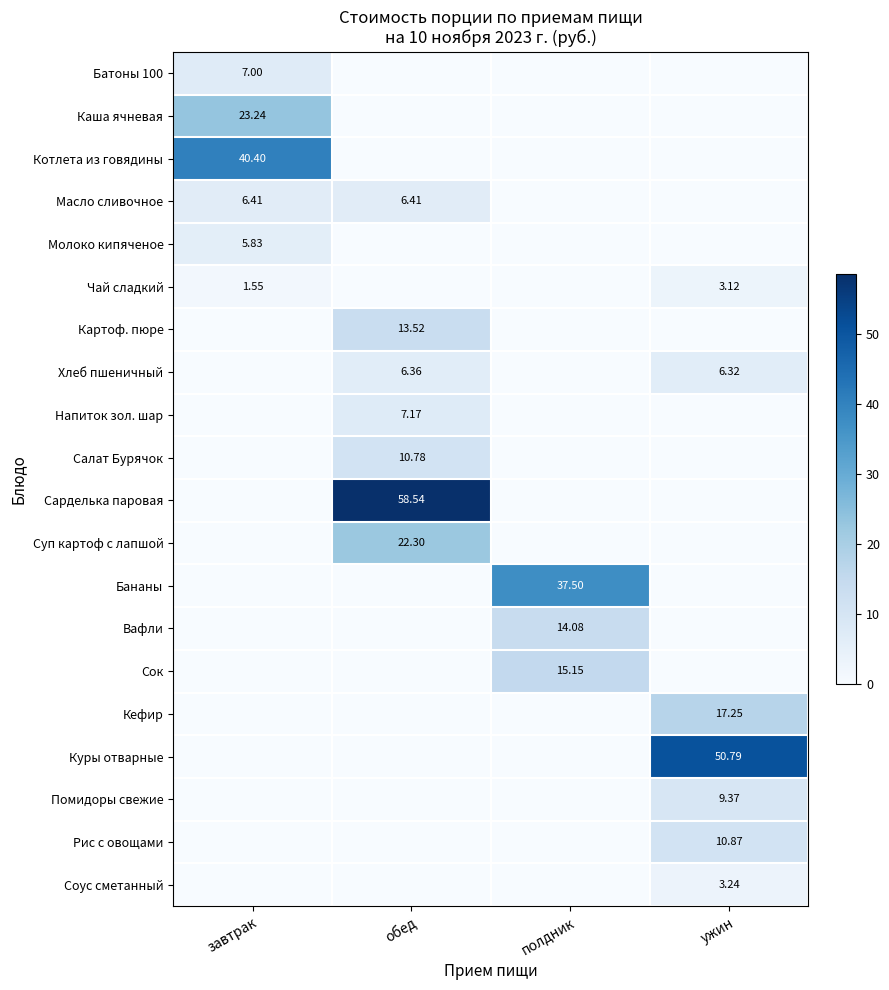

Which series changed the most between обед and полдник?

Сарделька паровая